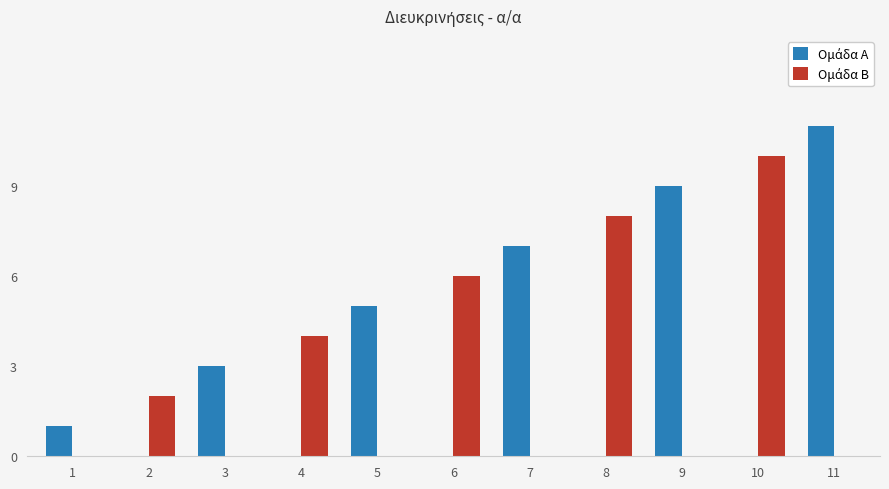

Count the number of data series in this chart.

2